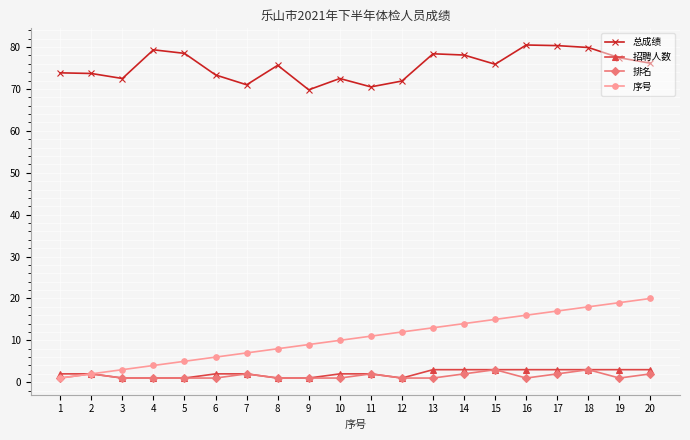

What is the sum of the 总成绩 values at 18 and 2?

153.6